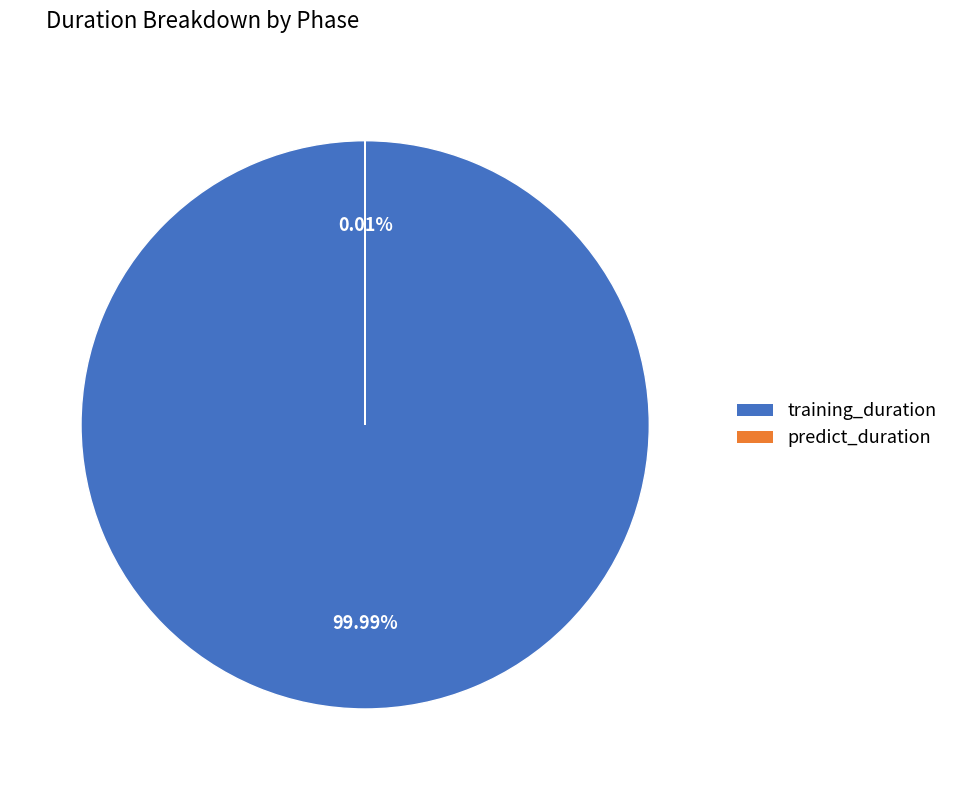

How many slices are in this pie chart?

2